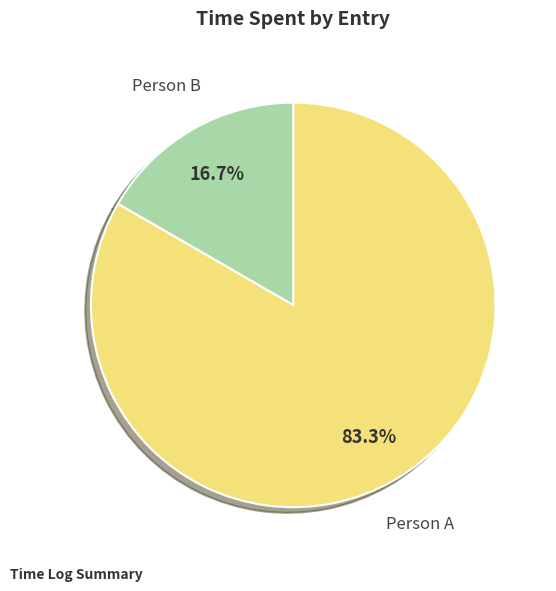

Count the number of slices in the pie.

2